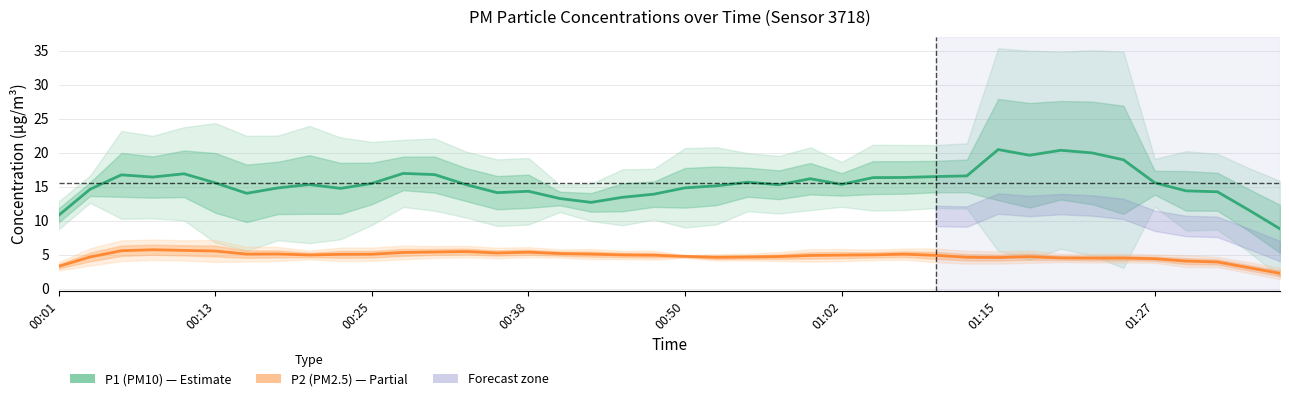

The P1 (PM10) series shows 26.7 at 33. True or false?

False